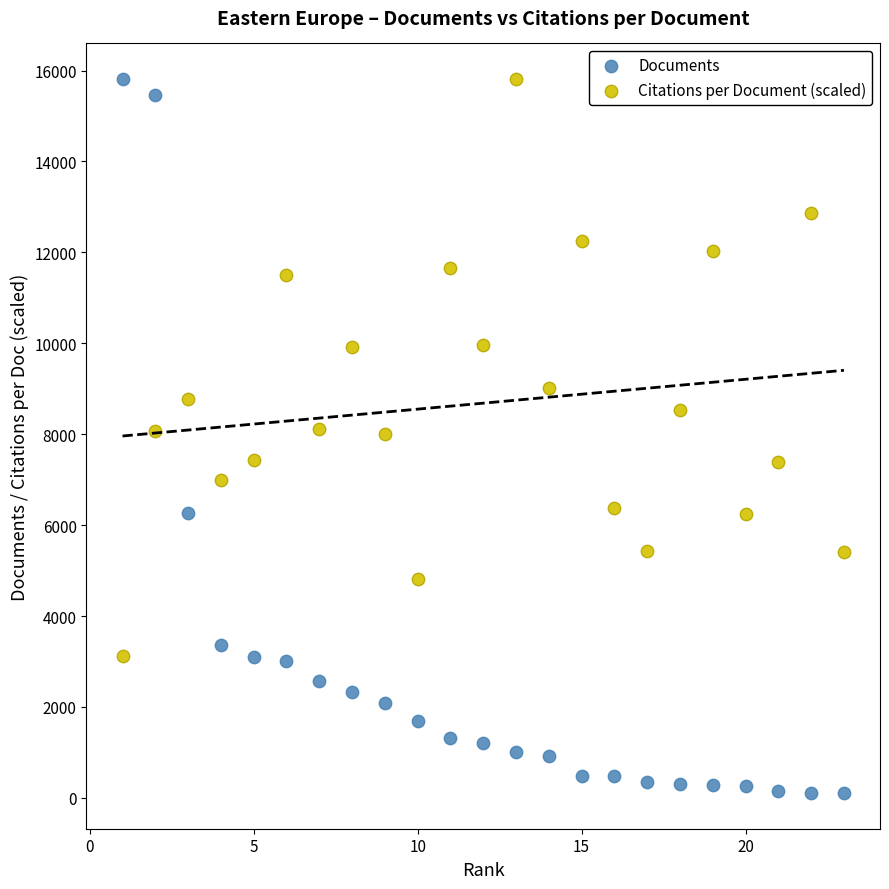

Which series has the widest spread of Y values?

Documents